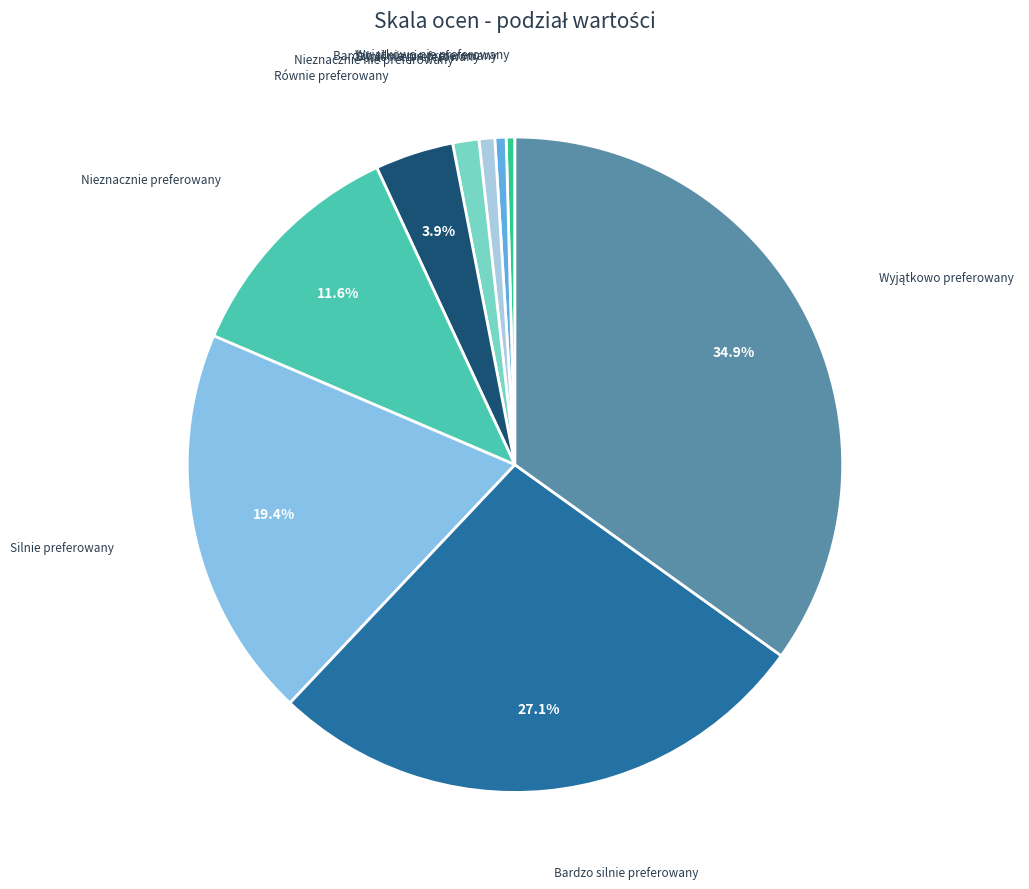

Rank the categories by value from lowest to highest.

Wyjątkowo nie preferowany, Bardzo silnie nie preferowany, Silnie nie preferowany, Nieznacznie nie preferowany, Równie preferowany, Nieznacznie preferowany, Silnie preferowany, Bardzo silnie preferowany, Wyjątkowo preferowany